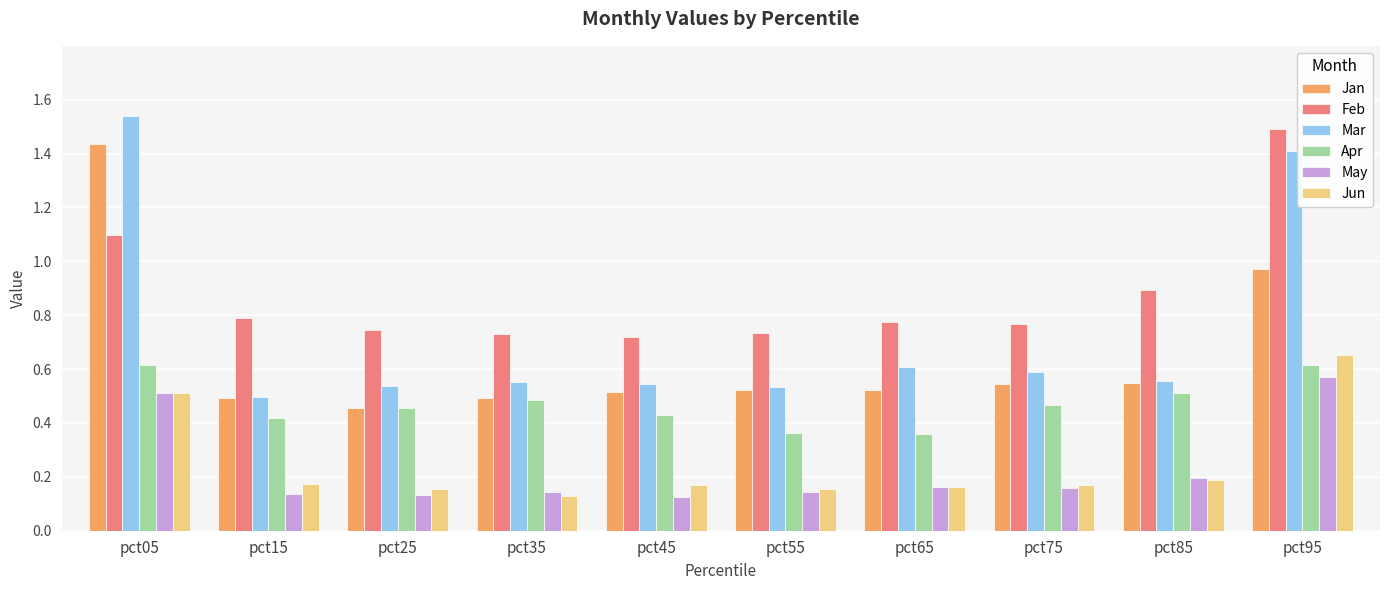

Which series has the largest total across all categories?

Feb